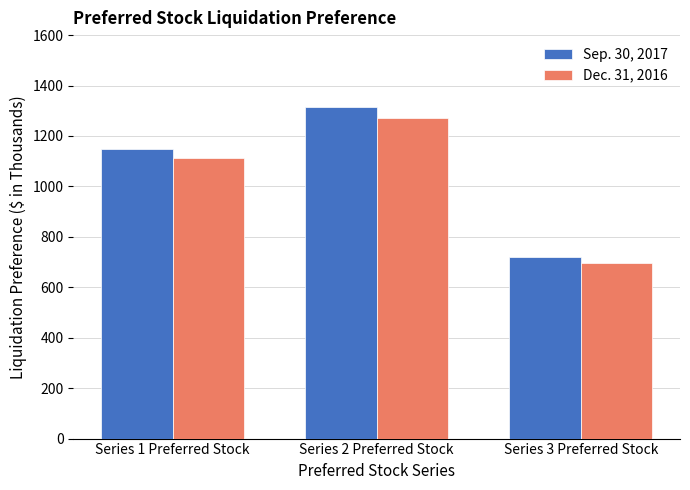

At how many categories does at least one series exceed 805?

2